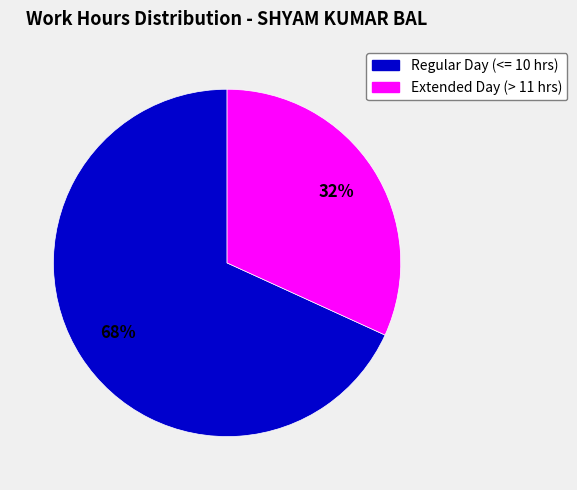

How many segments does this pie chart have?

2